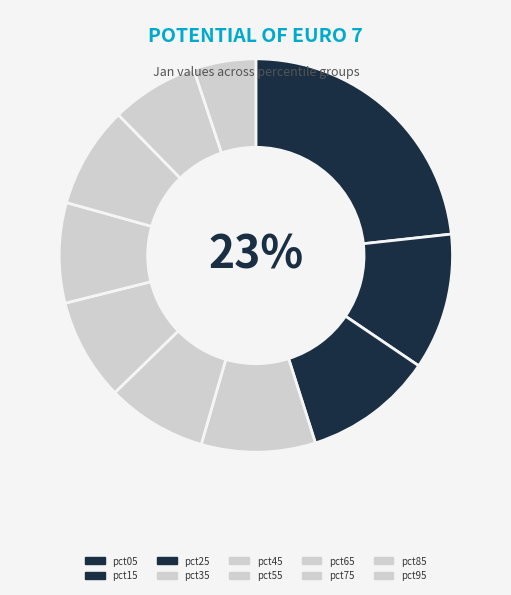

True or false: pct55 accounts for 8% of the total.

True